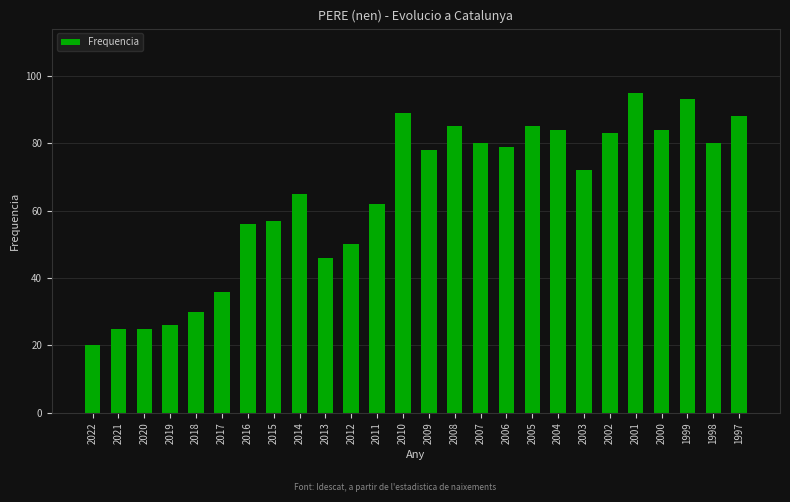

Reading left to right, extract all data points from this chart.

2022=20	2021=25	2020=25	2019=26	2018=30	2017=36	2016=56	2015=57	2014=65	2013=46	2012=50	2011=62	2010=89	2009=78	2008=85	2007=80	2006=79	2005=85	2004=84	2003=72	2002=83	2001=95	2000=84	1999=93	1998=80	1997=88